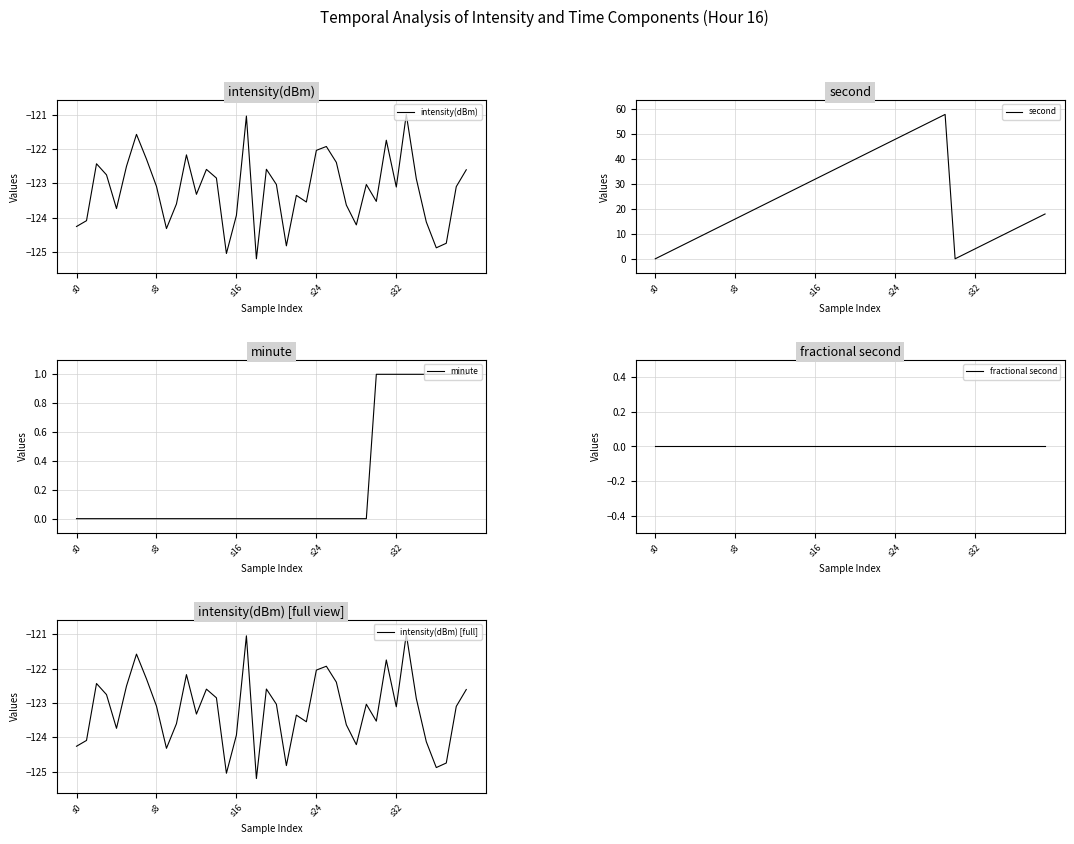

At which label is second closest to 29?

14